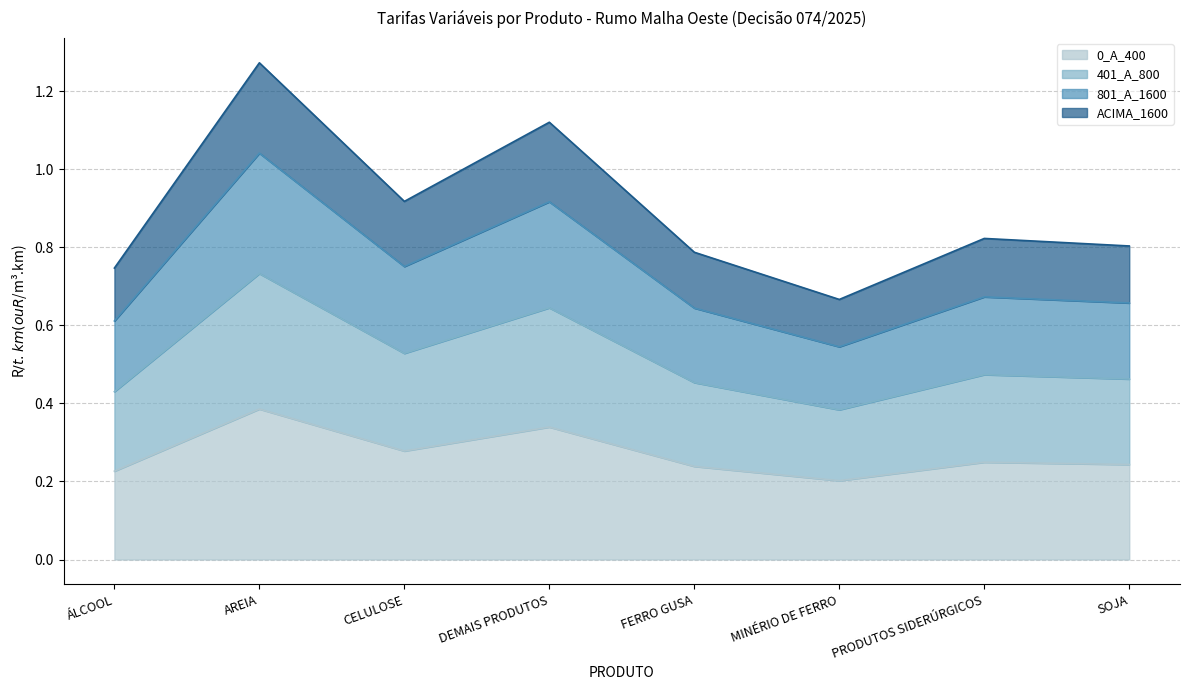

What is the value of the 801_A_1600 point at the 4th from the left?

0.9